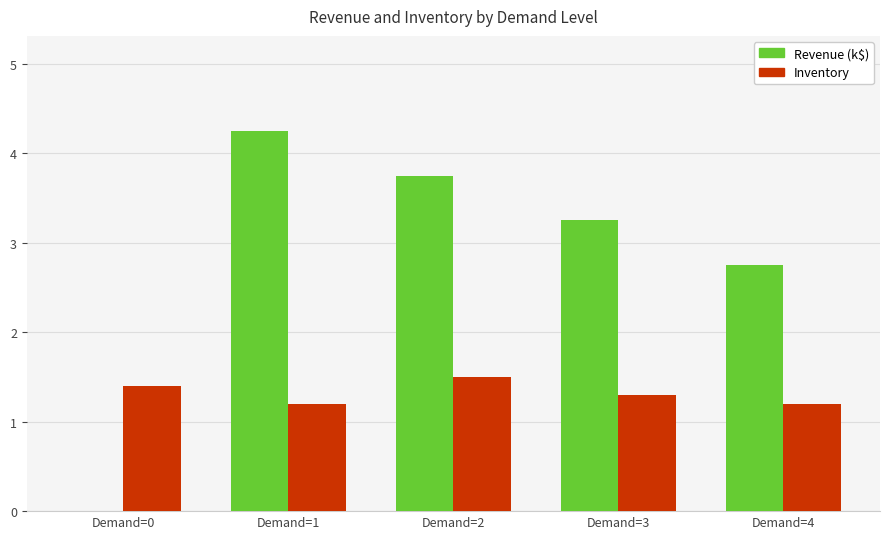

What is the lowest value of the Inventory series?

1.2